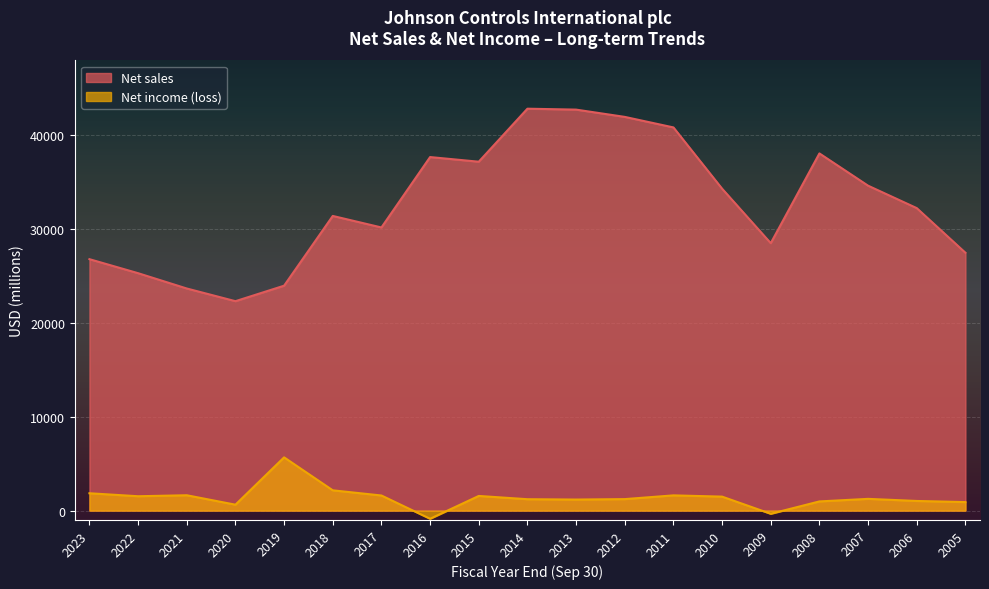

Reading left to right, list all the values displayed in this chart.

Net sales: 26793	25299	23668	22317	23968	31400	30172	37674	37179	42828	42730	41955	40833	34305	28497	38062	34624	32235	27479
Net income (loss): 1849	1532	1637	631	5674	2162	1611	-868	1563	1215	1178	1226	1624	1491	-338	979	1252	1028	909